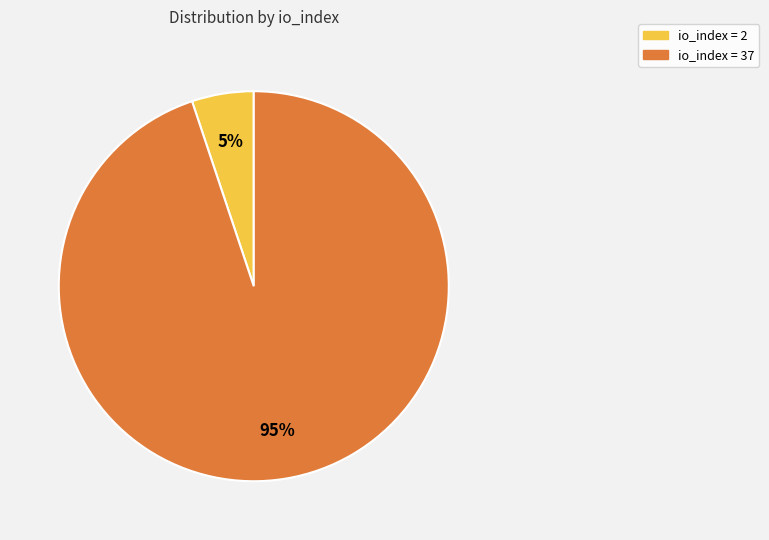

To the nearest percent, what is the difference between the largest and smallest slice percentages?

90%